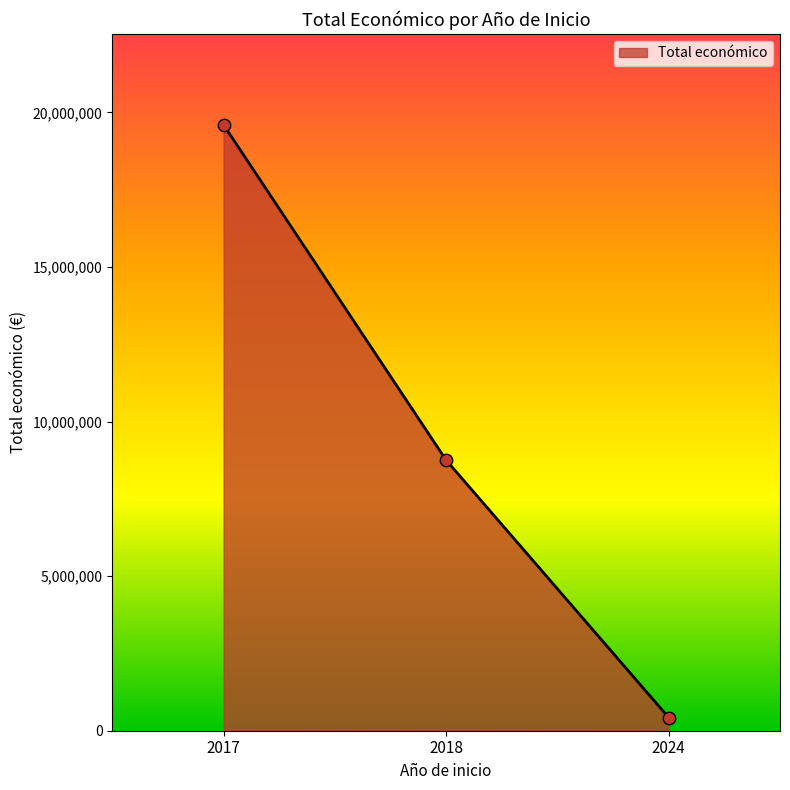

Which has a higher value, 2024 or 2018?

2018